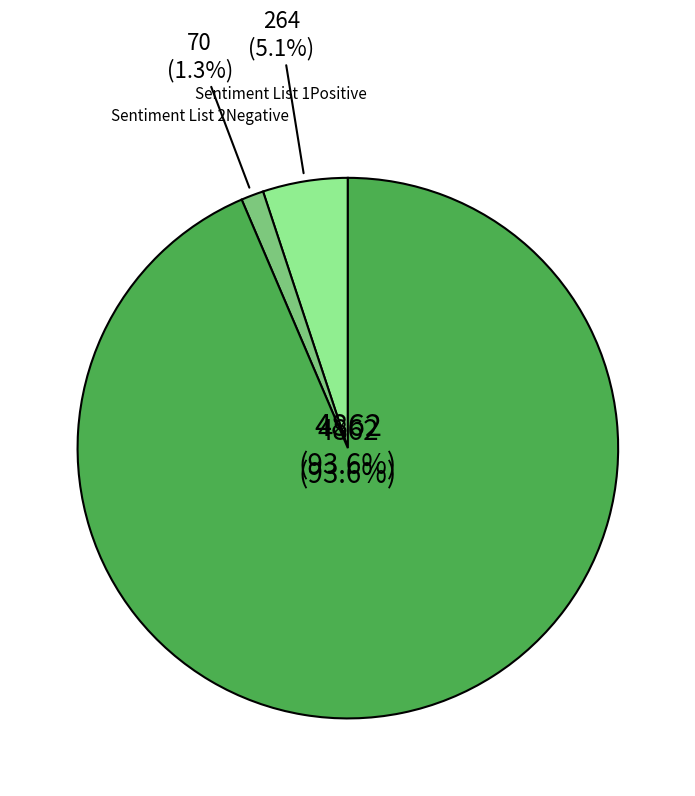

How much of the chart is everything except Words in Sentiment List#1: Positive?

94.9%